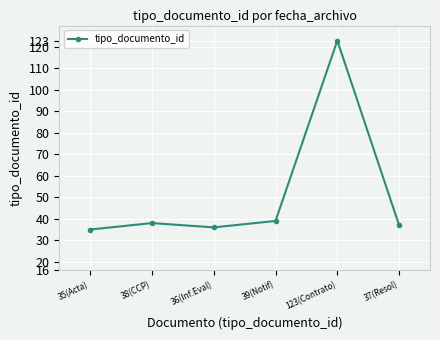

Is it true that the value at 37(Resol) is 37?

True